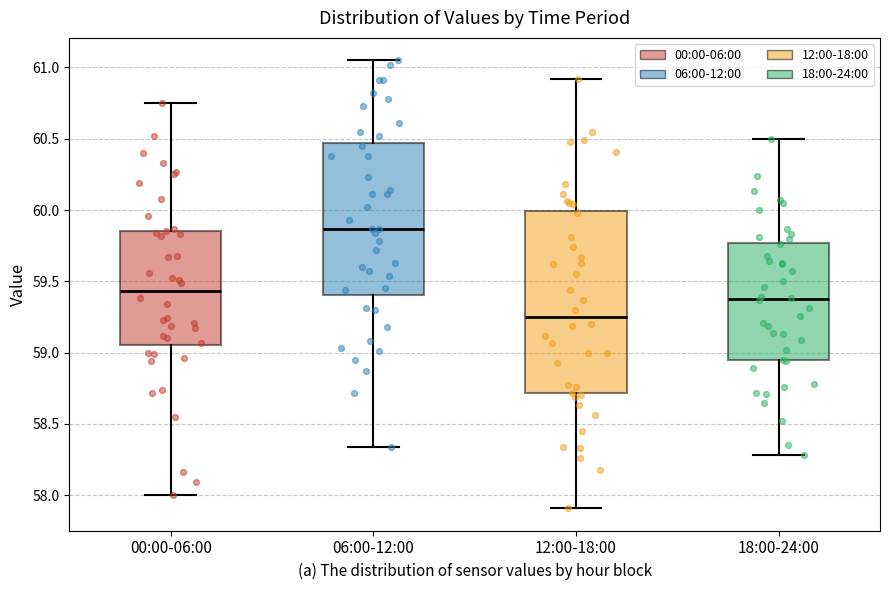

Where does the median line of the box for 00:00-06:00 sit on the y-axis? The values are not printed on the chart, so give them approximately, as read against the axis.

59.45